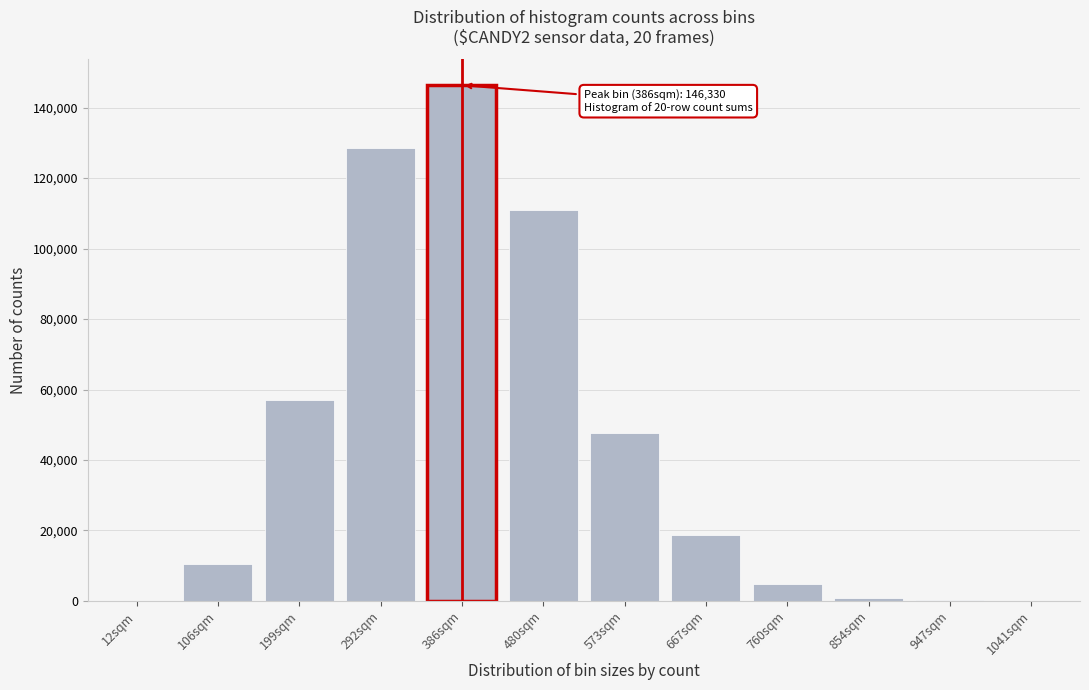

Approximately how many times larger is the value at 667sqm compared to 573sqm?

0.4